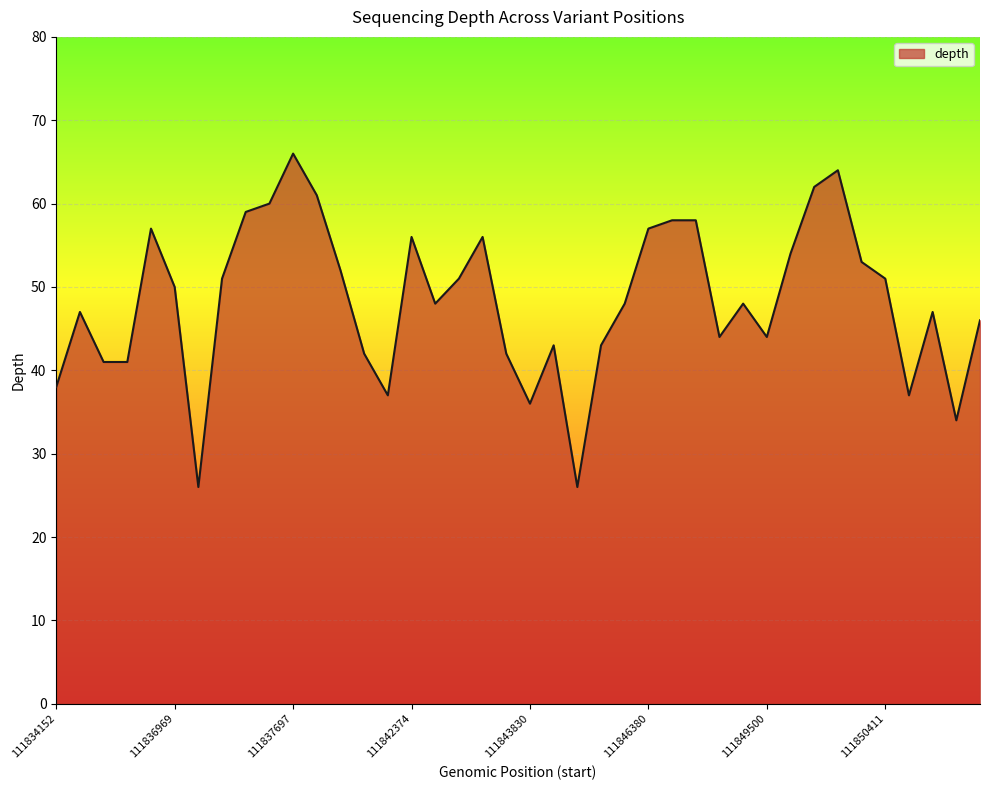

What is the difference between the maximum and minimum values?

40